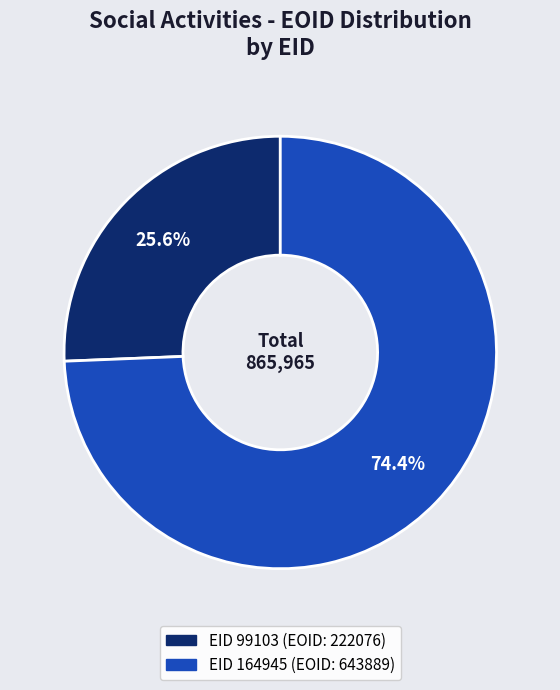

To the nearest percent, what is the difference between the largest and smallest slice percentages?

49%